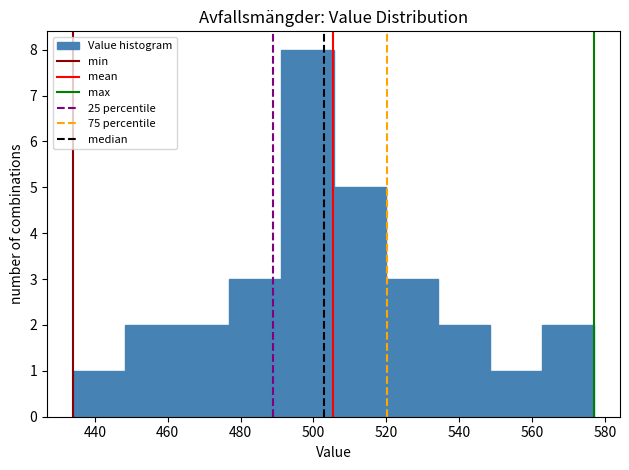

Over which range of the x-axis is the bar tallest?

492 to 506